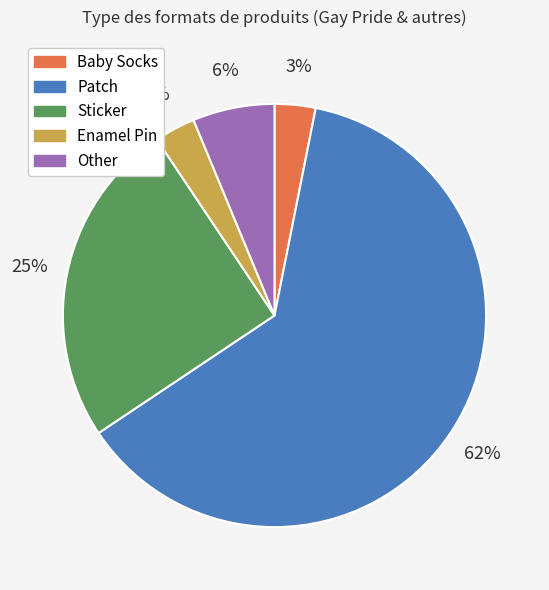

Which category has the biggest portion of the pie?

Patch